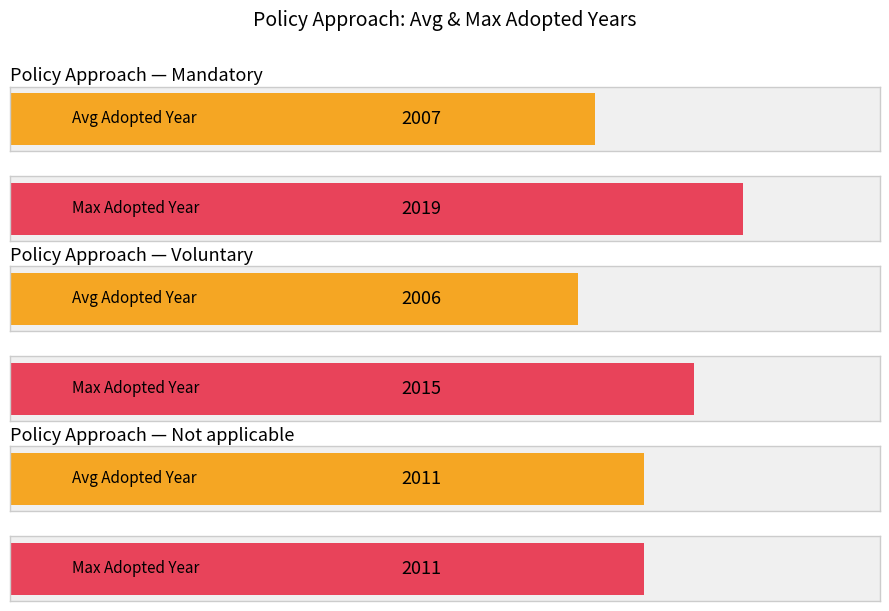

What position from the right is Mandatory?

2